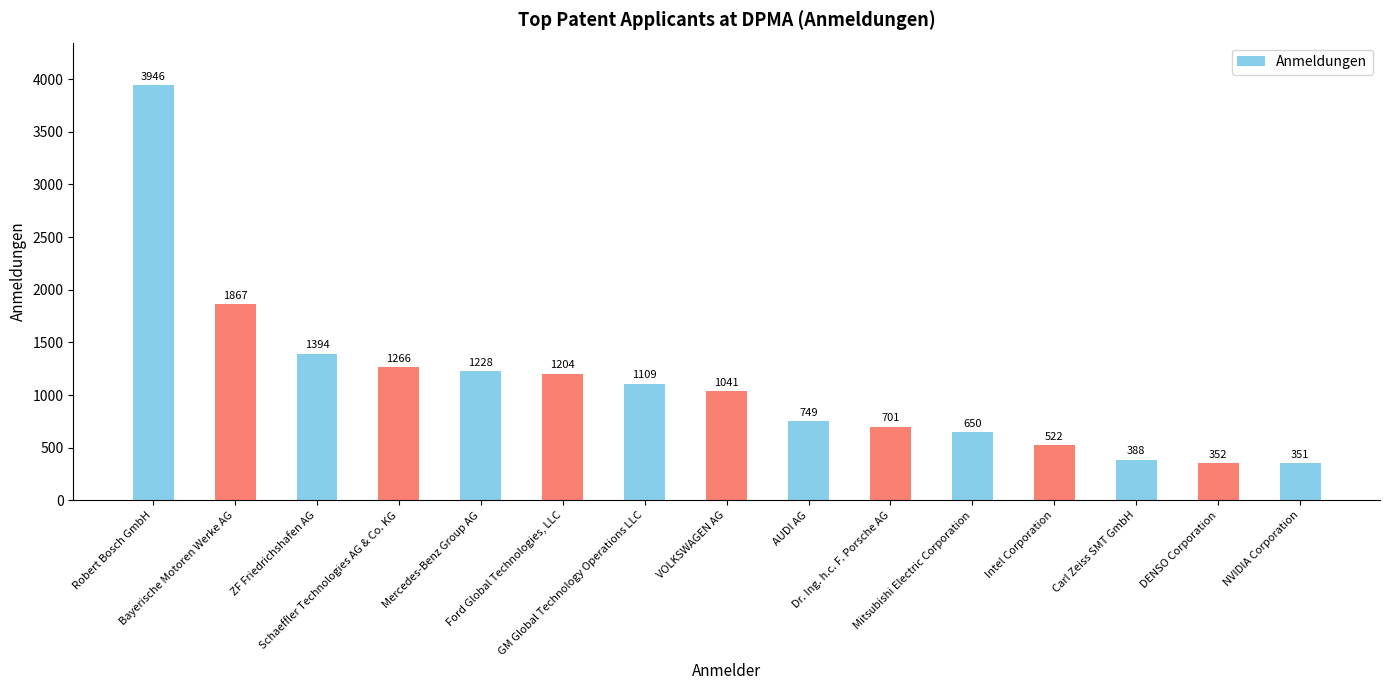

What position from the left is Schaeffler Technologies AG & Co. KG?

4